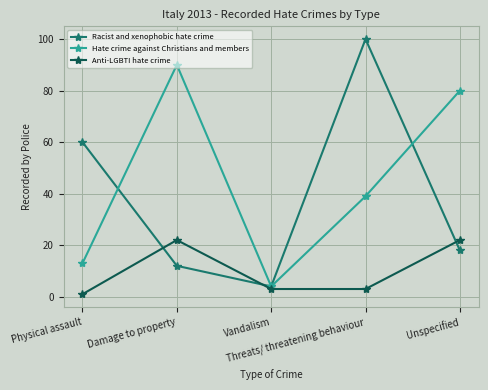

What is the maximum value for Hate crime against Christians and members?

90